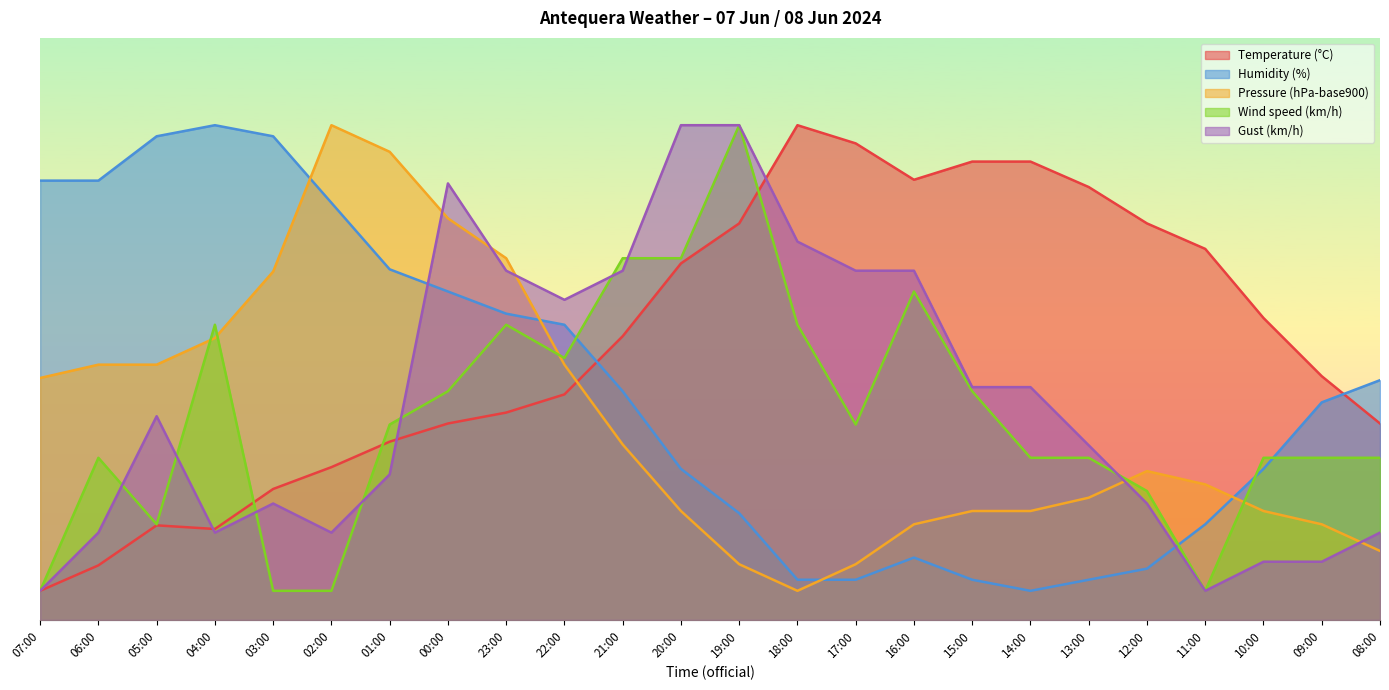

Where does the Humidity (%) series first go above 39?

07:00